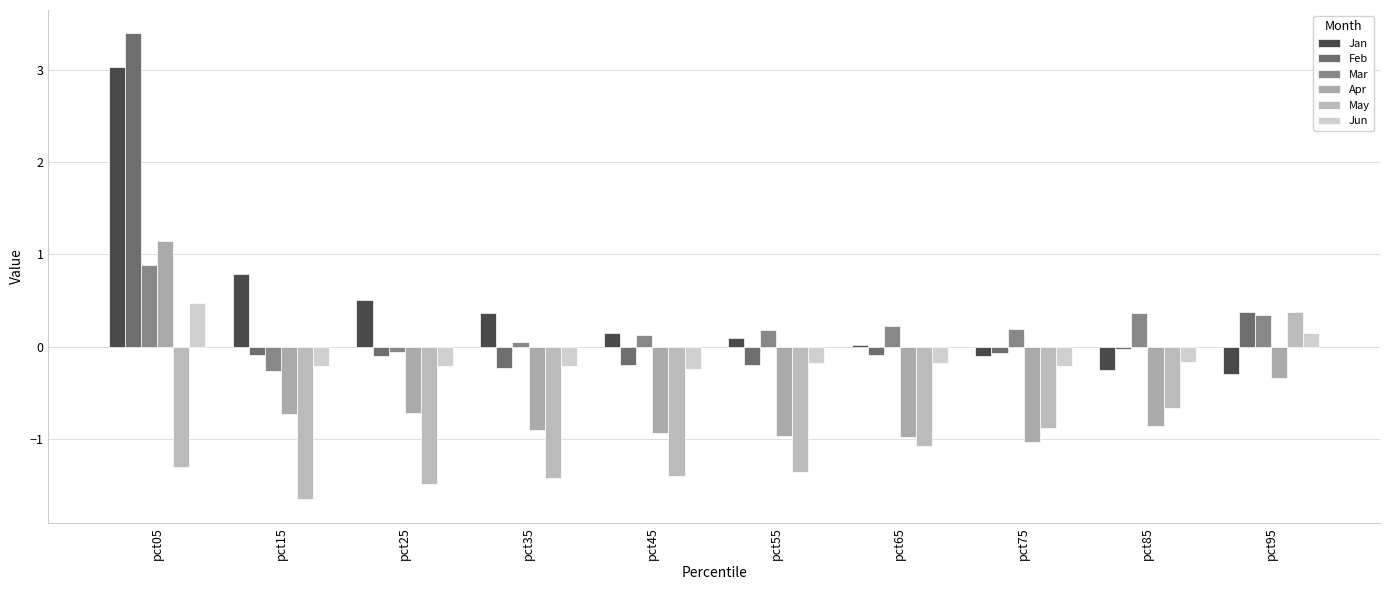

Reading left to right, what are all the values shown in this chart?

Jan: 3.0	0.8	0.5	0.4	0.1	0.1	0.0	-0.1	-0.3	-0.3
Feb: 3.4	-0.1	-0.1	-0.2	-0.2	-0.2	-0.1	-0.1	-0.0	0.4
Mar: 0.9	-0.3	-0.1	0.0	0.1	0.2	0.2	0.2	0.4	0.3
Apr: 1.1	-0.7	-0.7	-0.9	-0.9	-1.0	-1.0	-1.0	-0.9	-0.3
May: -1.3	-1.7	-1.5	-1.4	-1.4	-1.4	-1.1	-0.9	-0.7	0.4
Jun: 0.5	-0.2	-0.2	-0.2	-0.2	-0.2	-0.2	-0.2	-0.2	0.1